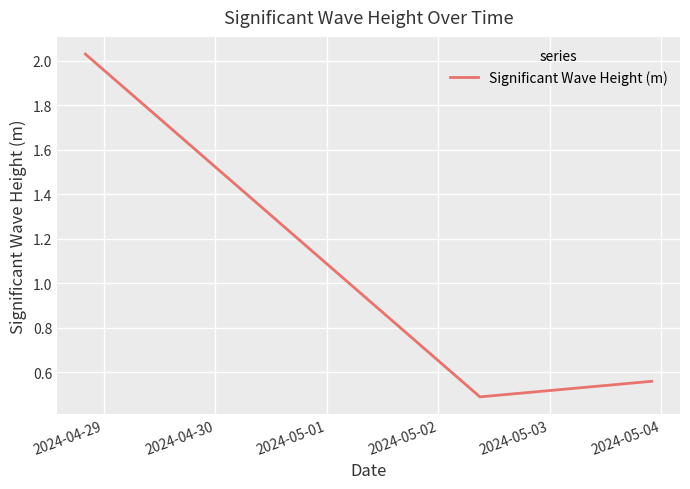

What is the minimum value shown in the chart?

0.5